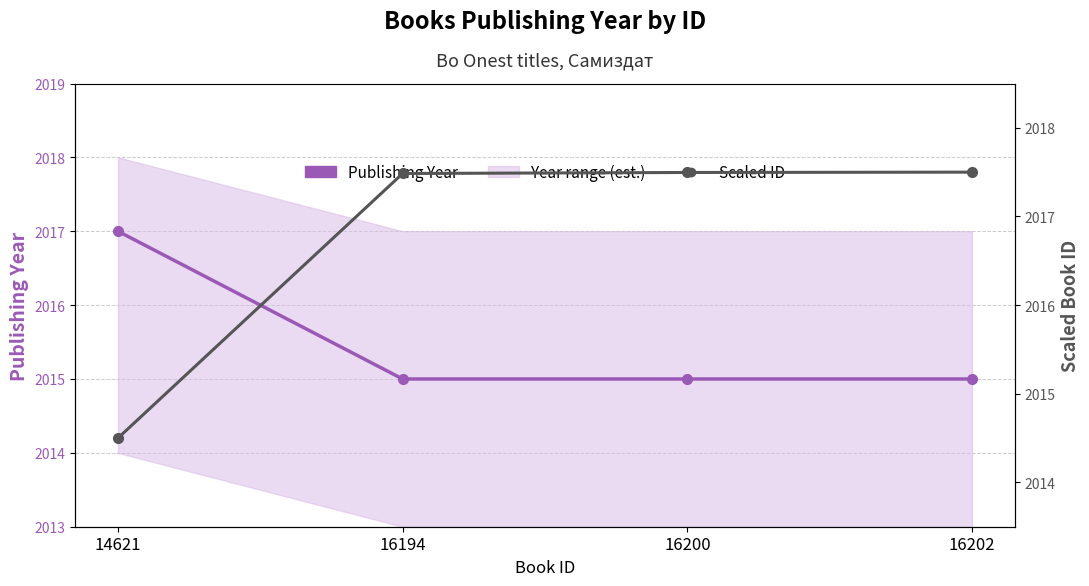

What is the minimum value for Publishing Year?

2015.0